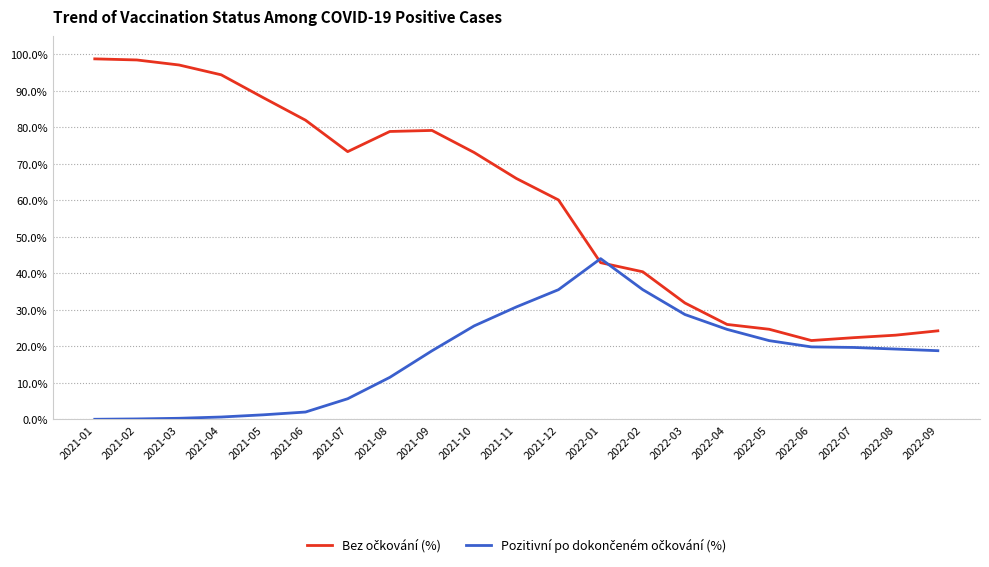

What position from the left is 2022-03?

15